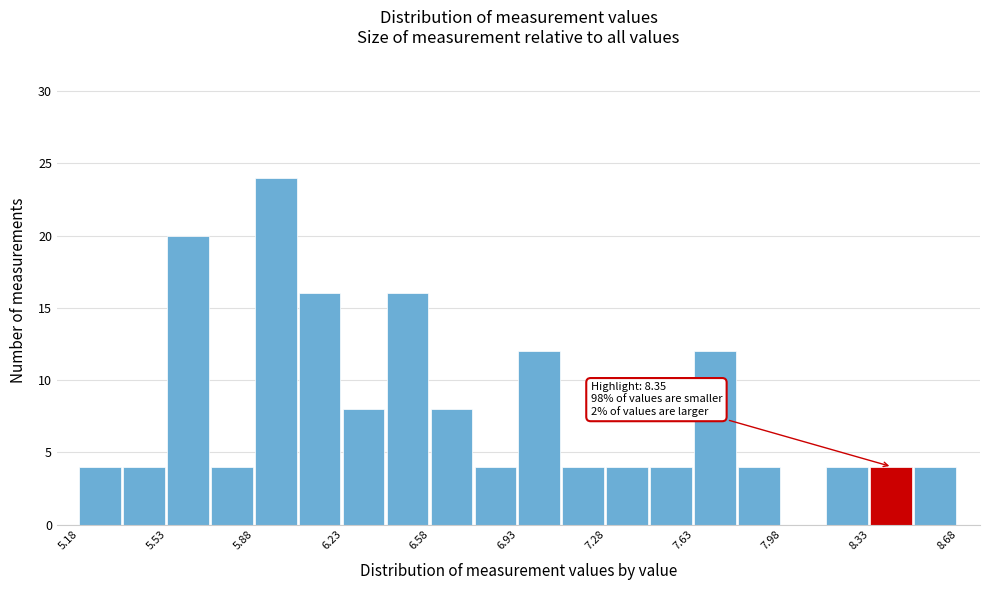

Read against the x-axis, roughly where is the centre of the tallest bar?

5.95